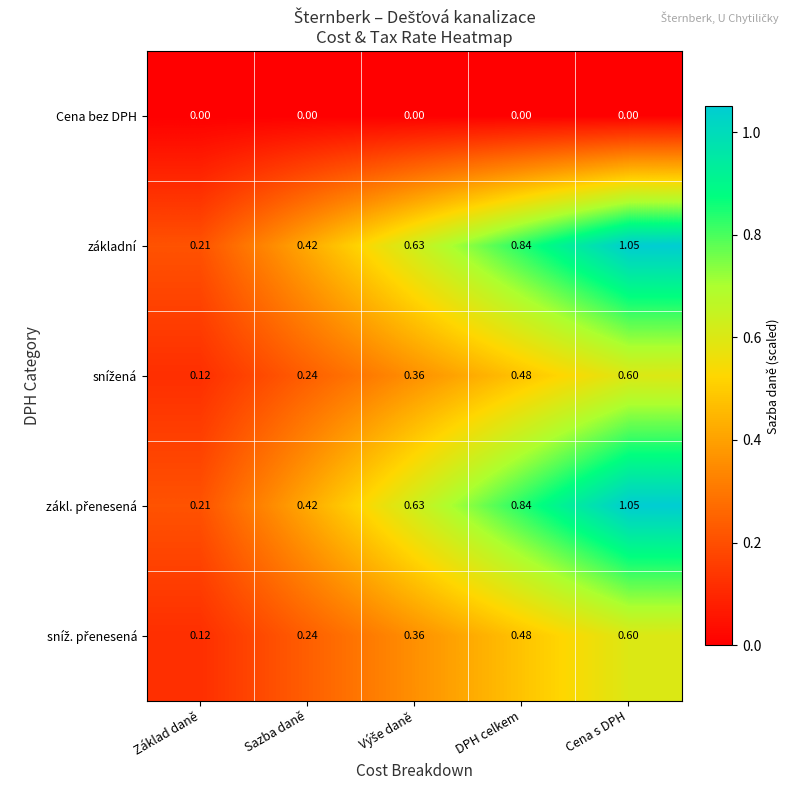

At which category does the chart reach its peak across all series?

Cena s DPH